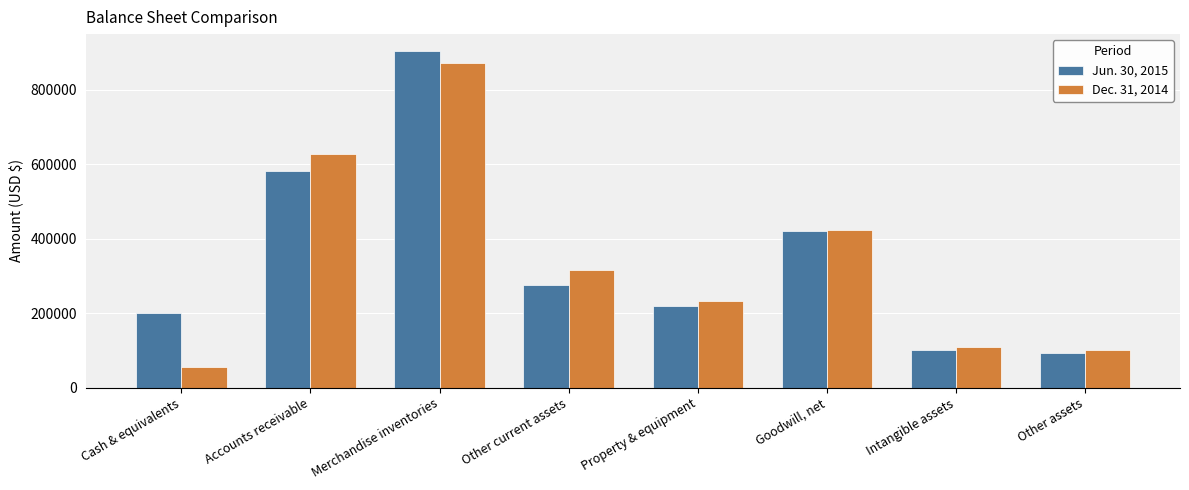

What is the sum of the Jun. 30, 2015 values at Cash & equivalents and Other assets?

293149